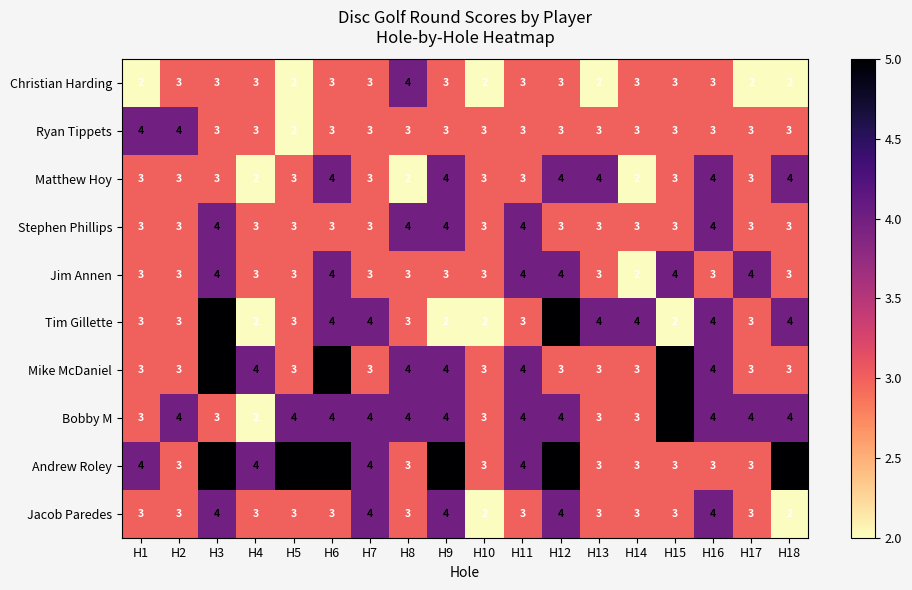

At which category is the sum across all series the highest?

H3